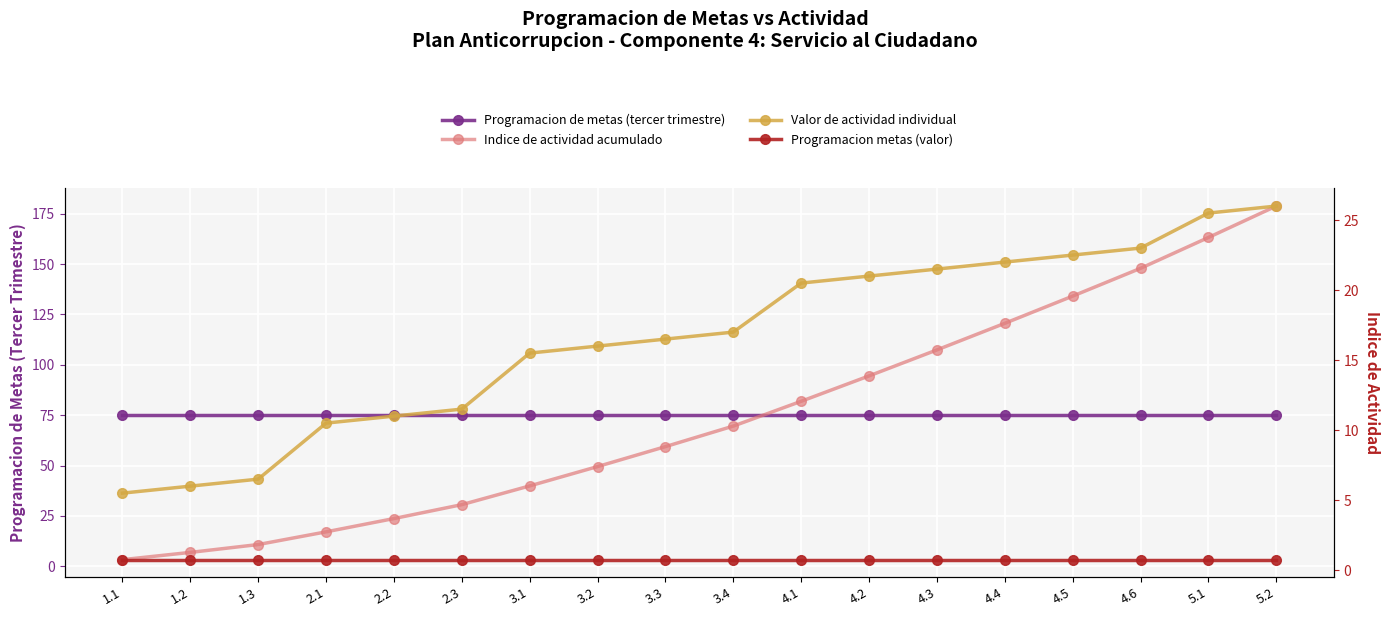

At which category does the chart reach its minimum across all series?

1.1